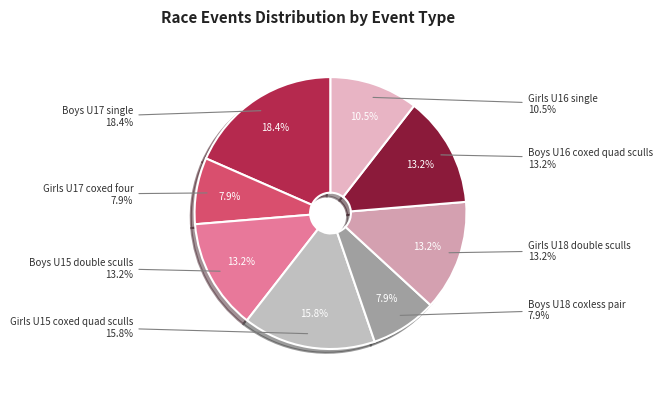

What portion of the pie excludes Girls U18 double sculls?

86.8%